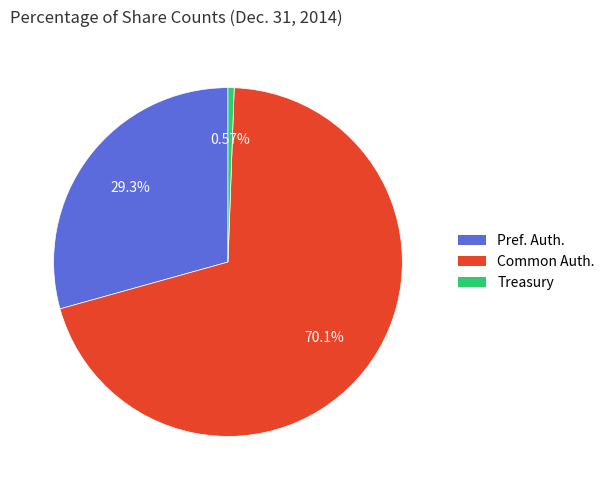

Combined, do Pref. Auth. and Common Auth. account for over 50%?

Yes